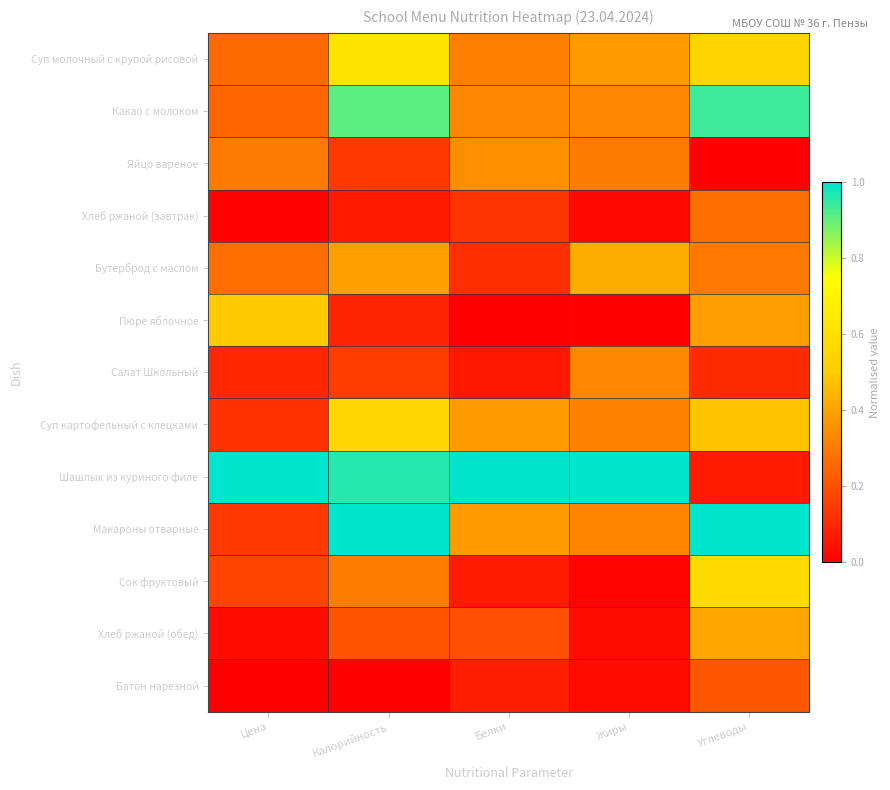

Which series changed the most between Цена and Углеводы?

Шашлык из куриного филе